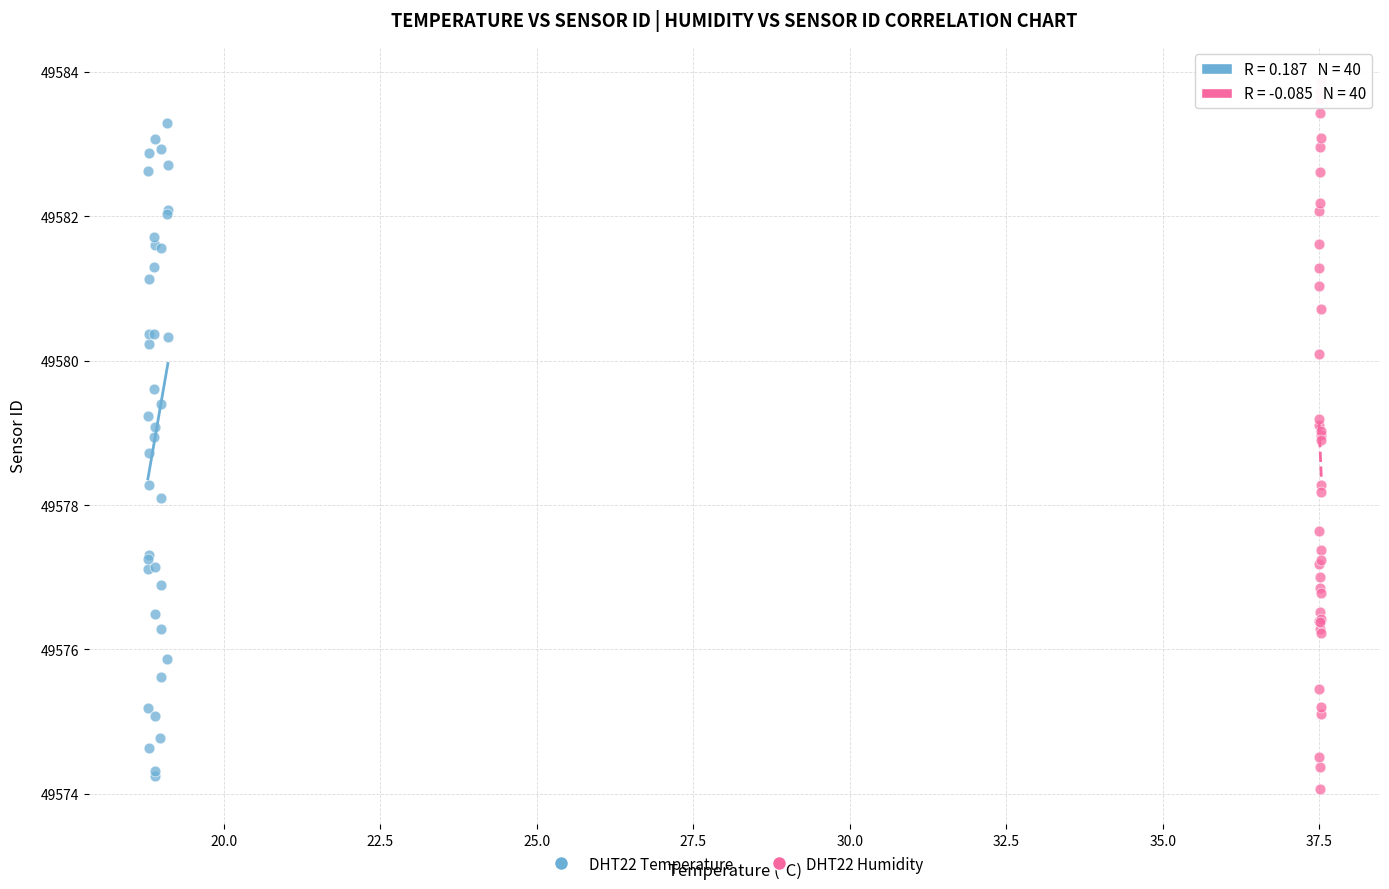

Which series reaches the maximum Y coordinate?

DHT22 Humidity